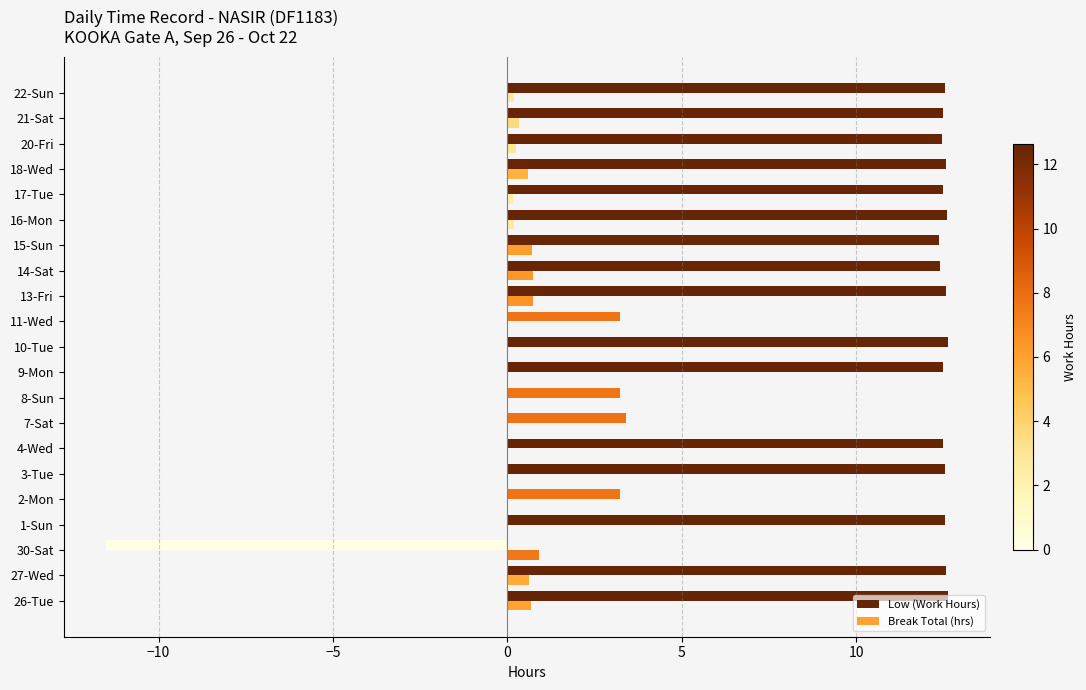

Which series has the largest total across all categories?

Low (Work Hours)